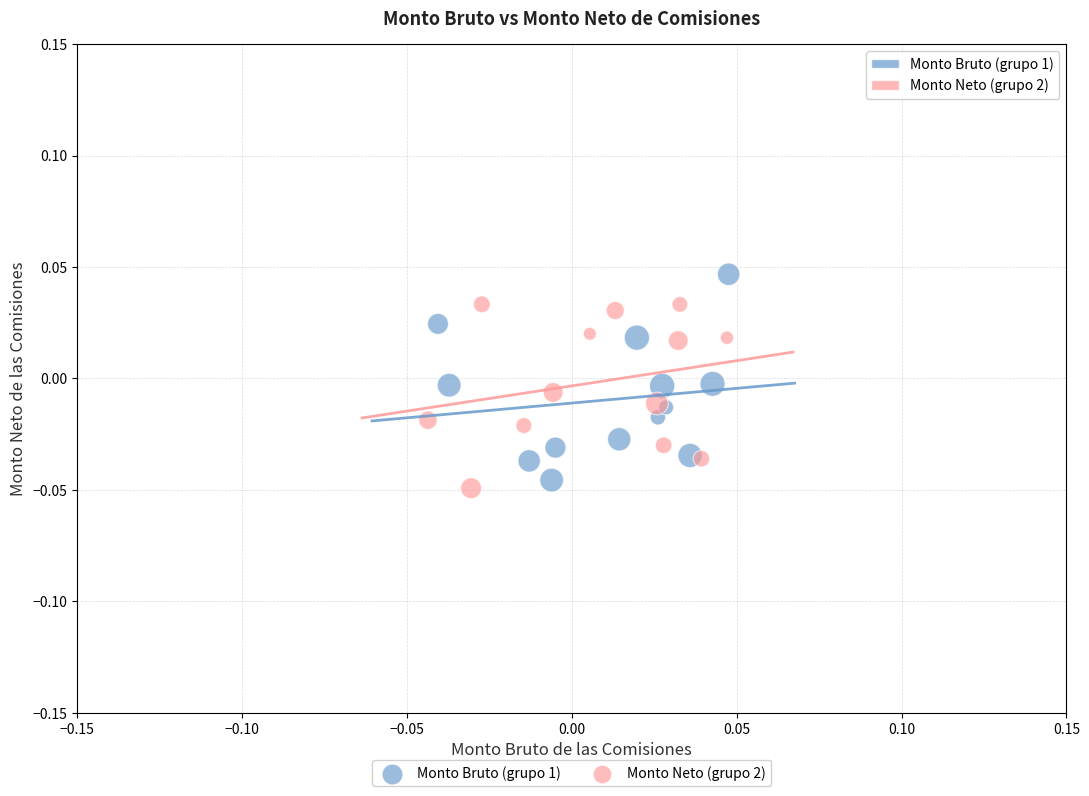

Which series contains the highest Y value?

Monto Bruto (grupo 1)